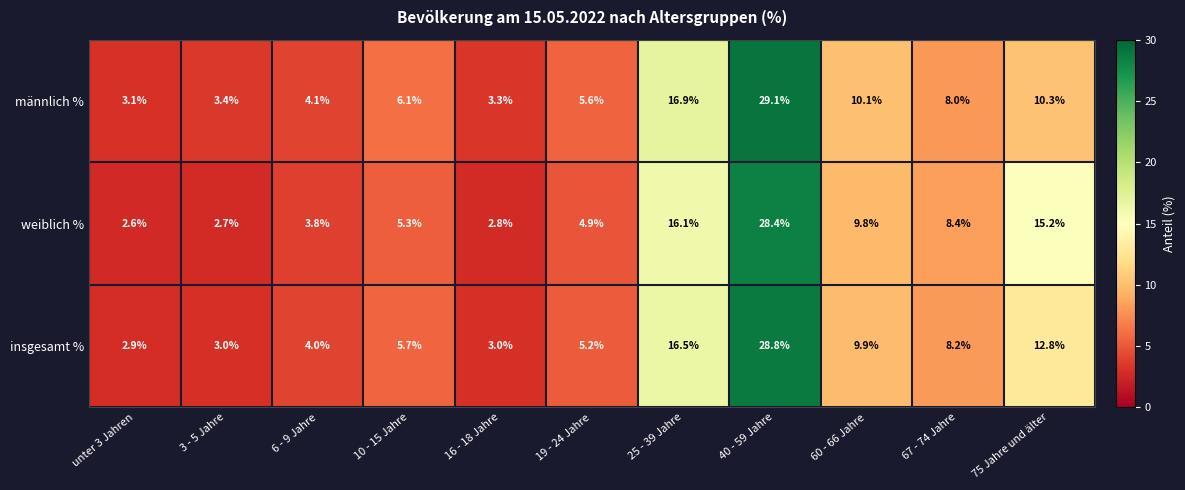

At which category is the sum across all series the highest?

40 - 59 Jahre